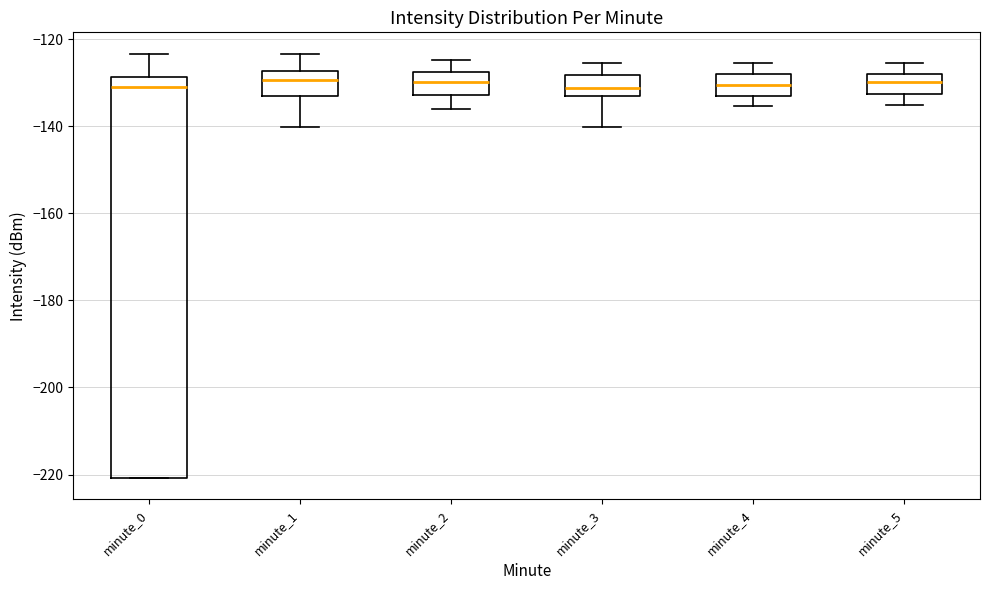

Which box is the tallest, from its lower edge to its upper edge?

minute_0